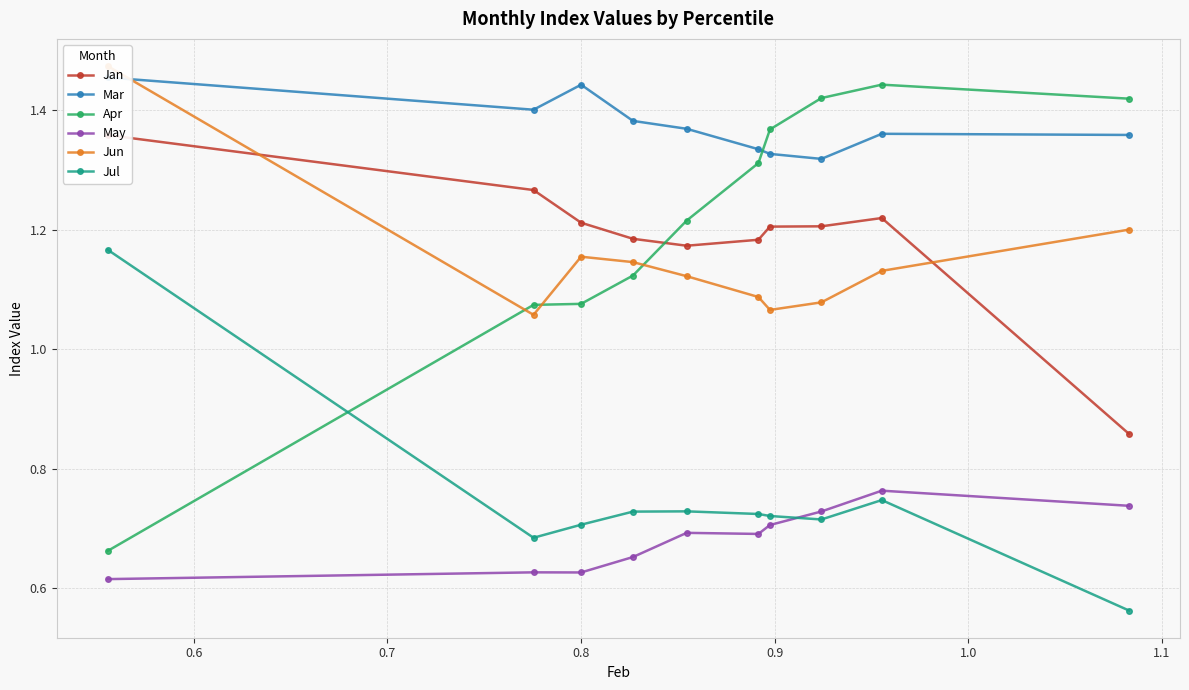

How many times do Apr and Jul cross each other?

1